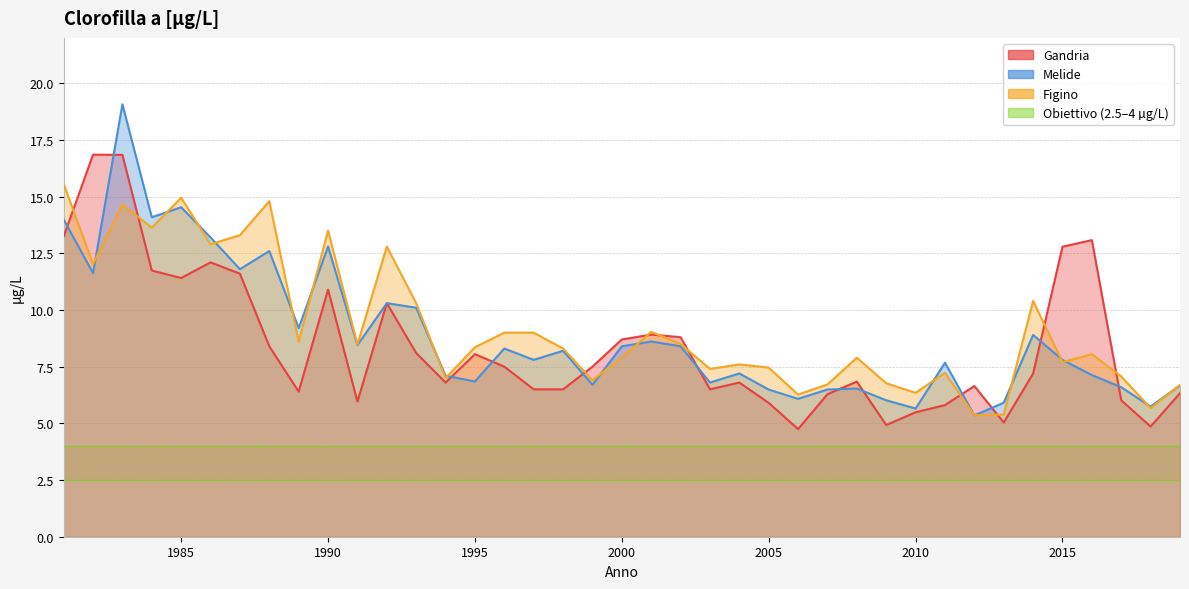

Is the value of Gandria at 2014 greater than the value of Figino at 2007?

Yes